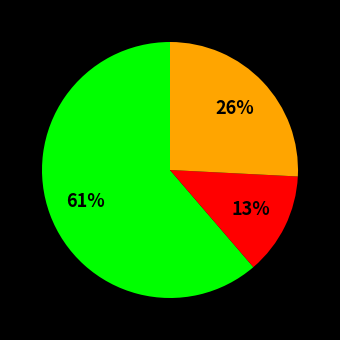

To the nearest percent, what is the average slice percentage?

33%